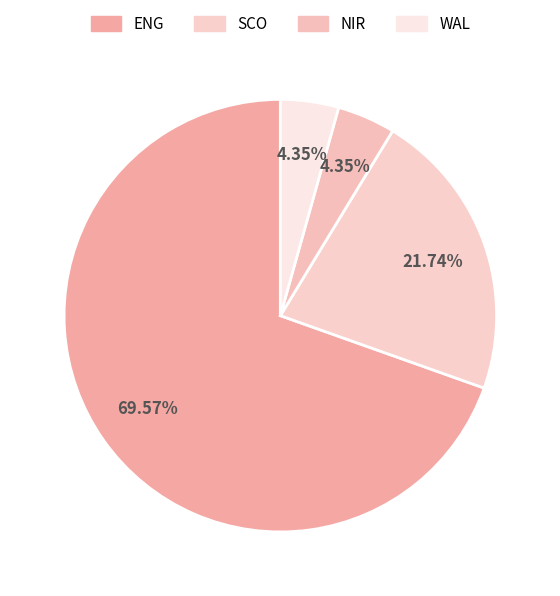

What percentage is the SCO slice, to the nearest percent?

22%